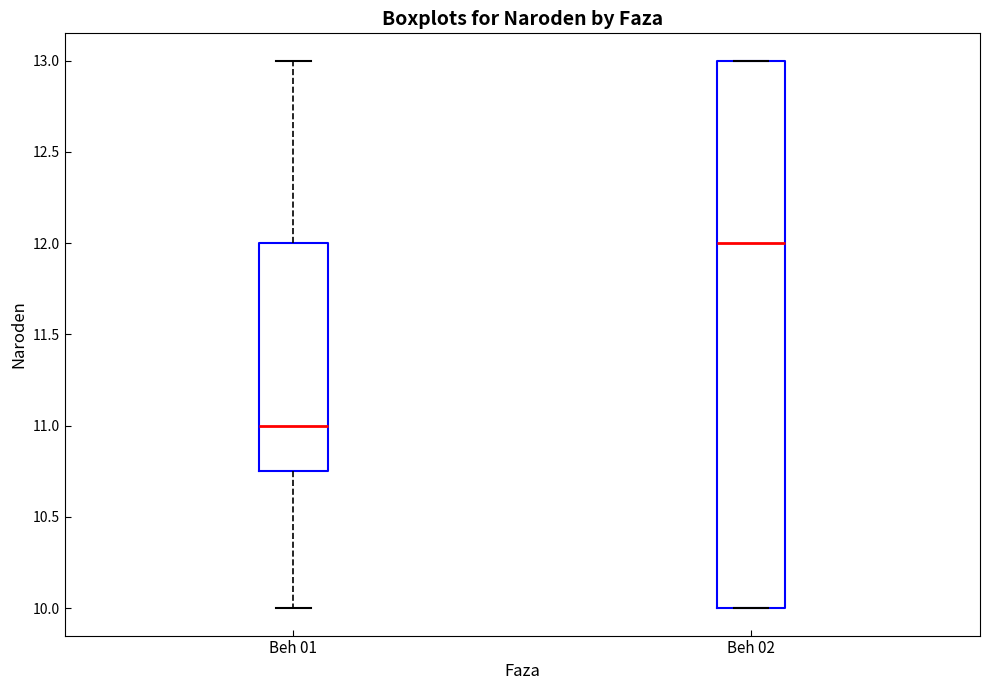

Comparing the boxes themselves (not the whiskers), which one is the tallest?

Beh 02